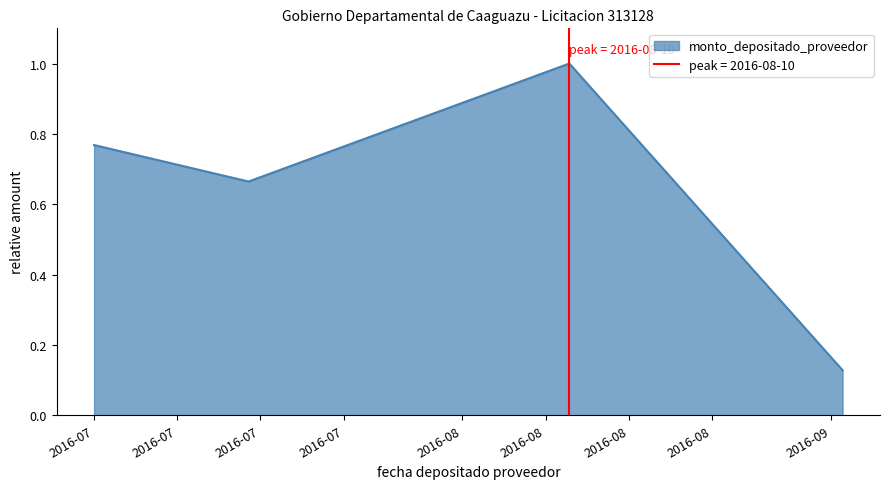

What is the difference between the values at 2016-07-01 and 2016-09-02?

0.6